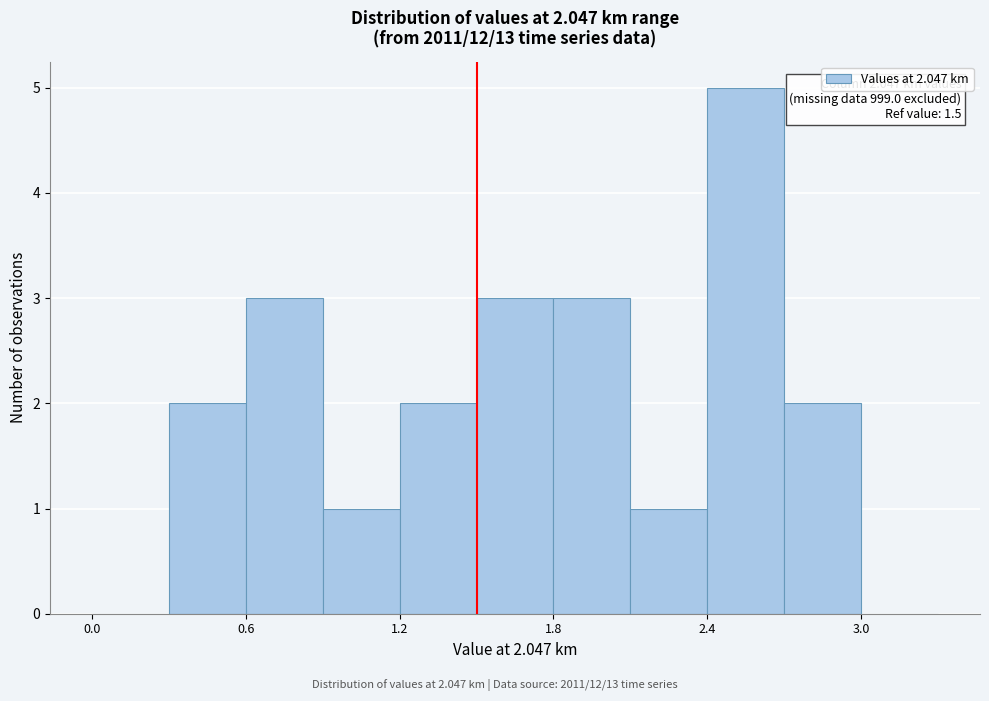

Around what value on the x-axis is the tallest bar? Give the approximate position of its centre, as read against the axis.

2.6